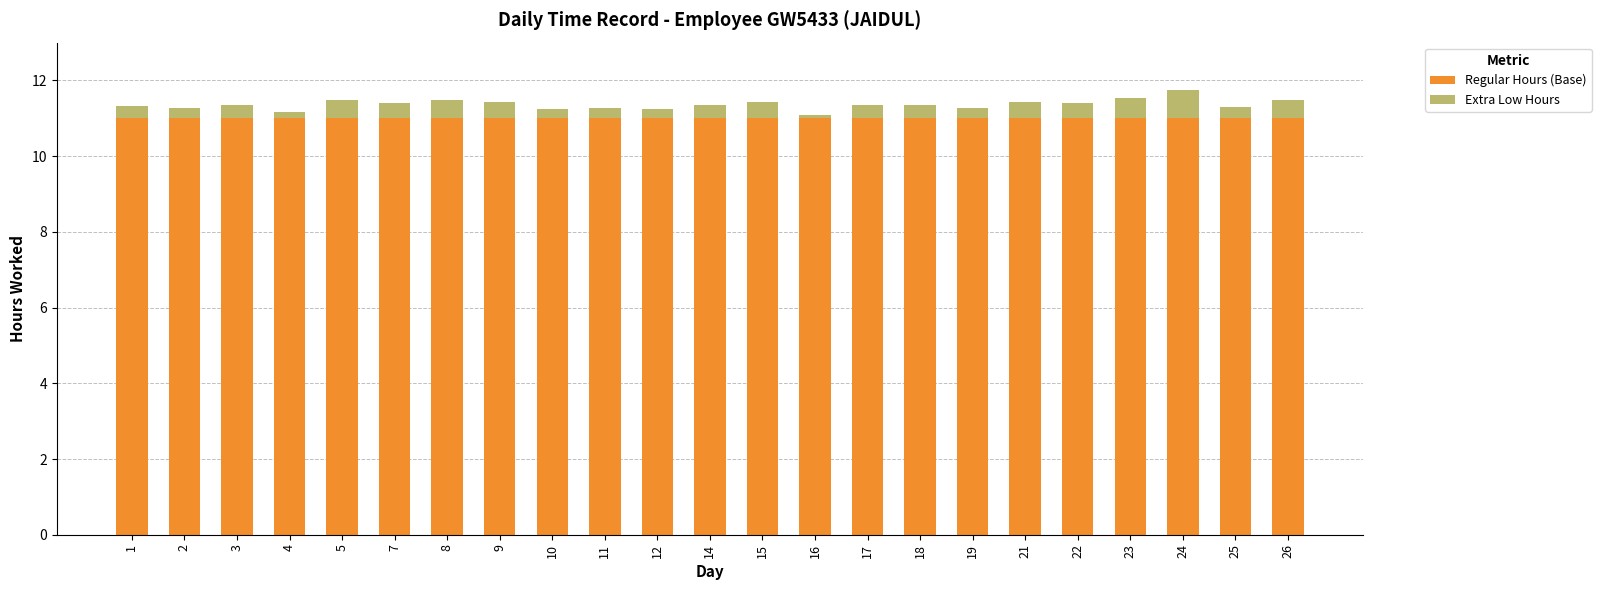

What is the total value across all series at 22?

11.4